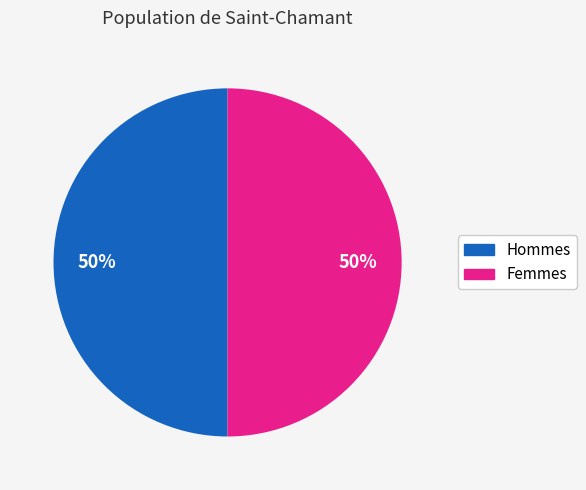

How many slices are in this pie chart?

2